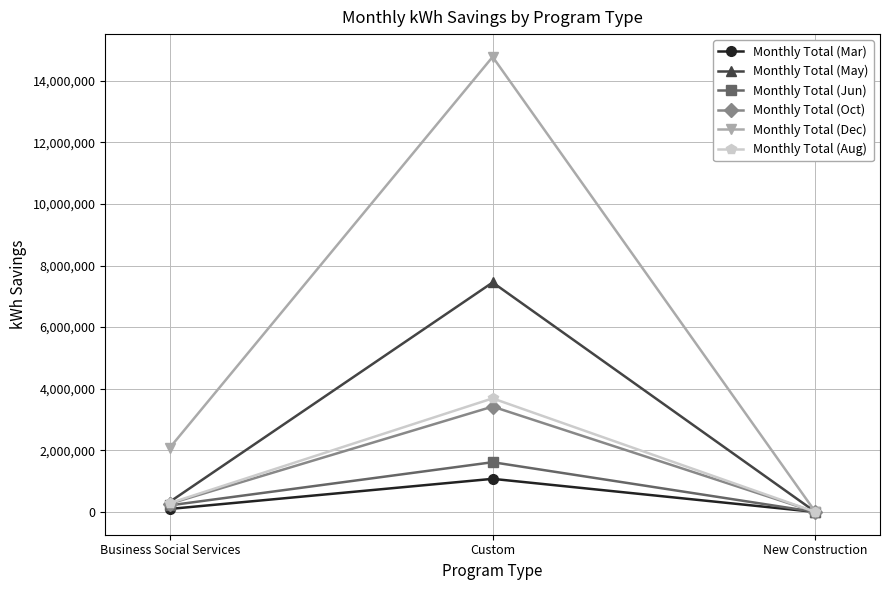

At which category is the sum across all series the highest?

Custom